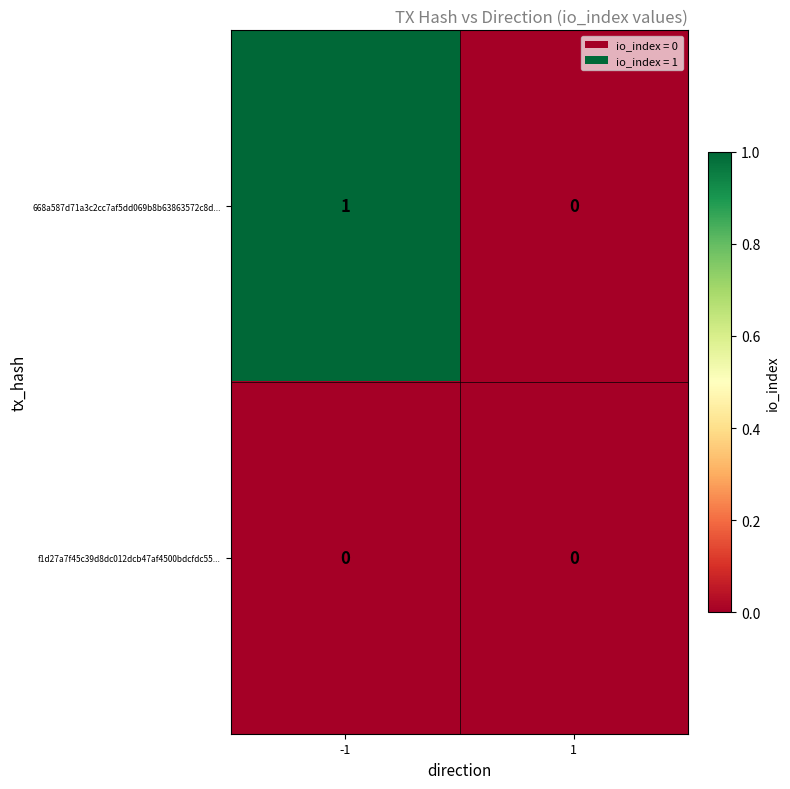

Which series has the largest range (max minus min)?

668a587d71a3c2cc7af5dd069b8b63863572c8d...